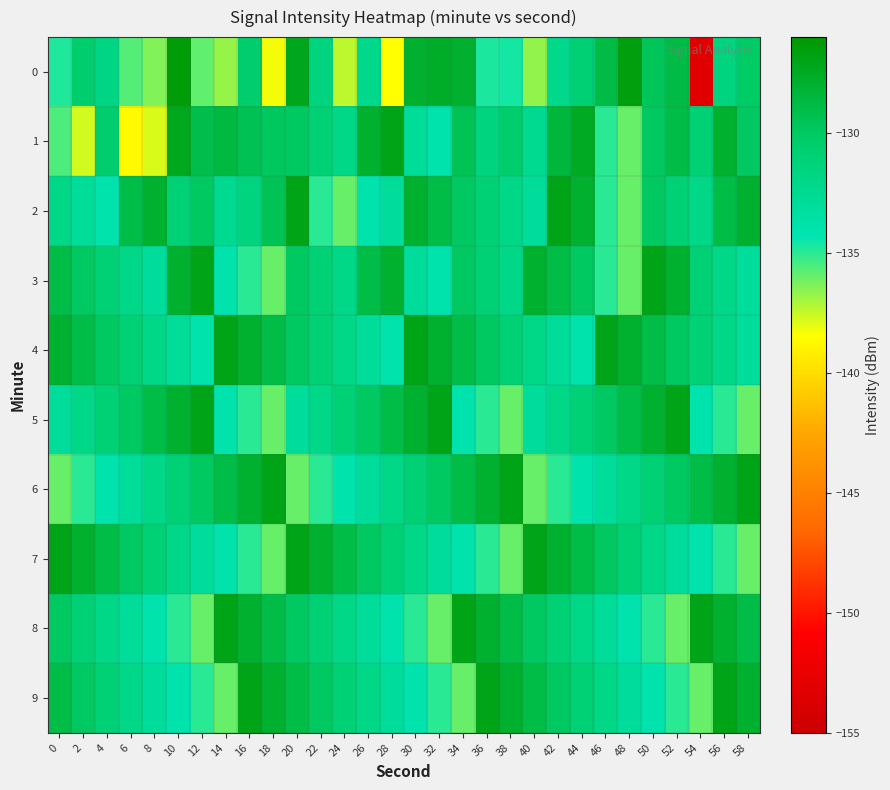

At which category is the sum across all series the highest?

20